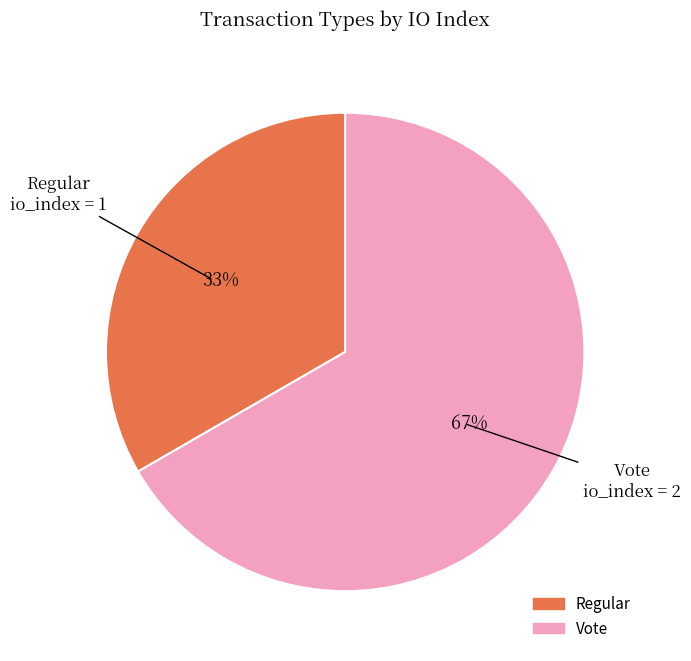

What is the majority slice?

Vote